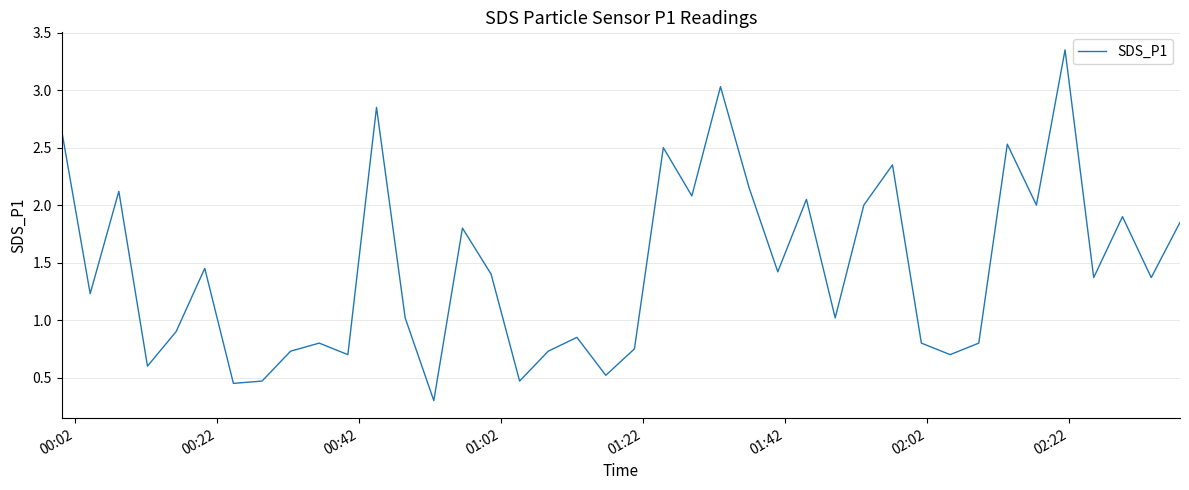

What is the smallest value displayed?

0.3